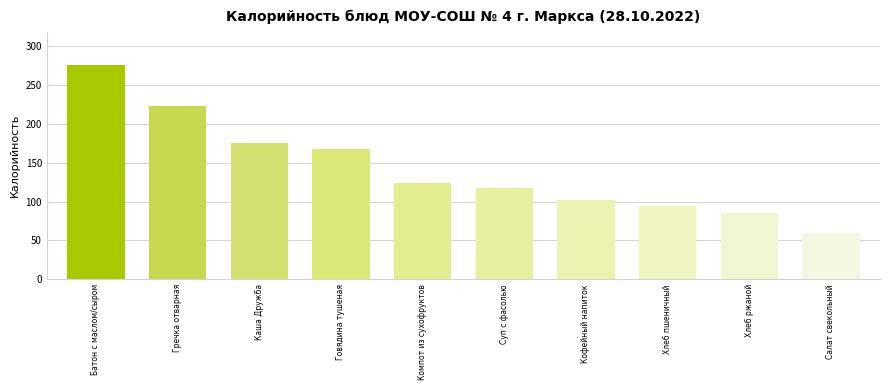

Rank the categories by value from lowest to highest.

Салат свекольный, Хлеб ржаной, Хлеб пшеничный, Кофейный напиток, Суп с фасолью, Компот из сухофруктов, Говядина тушеная, Каша Дружба, Гречка отварная, Батон с маслом/сыром